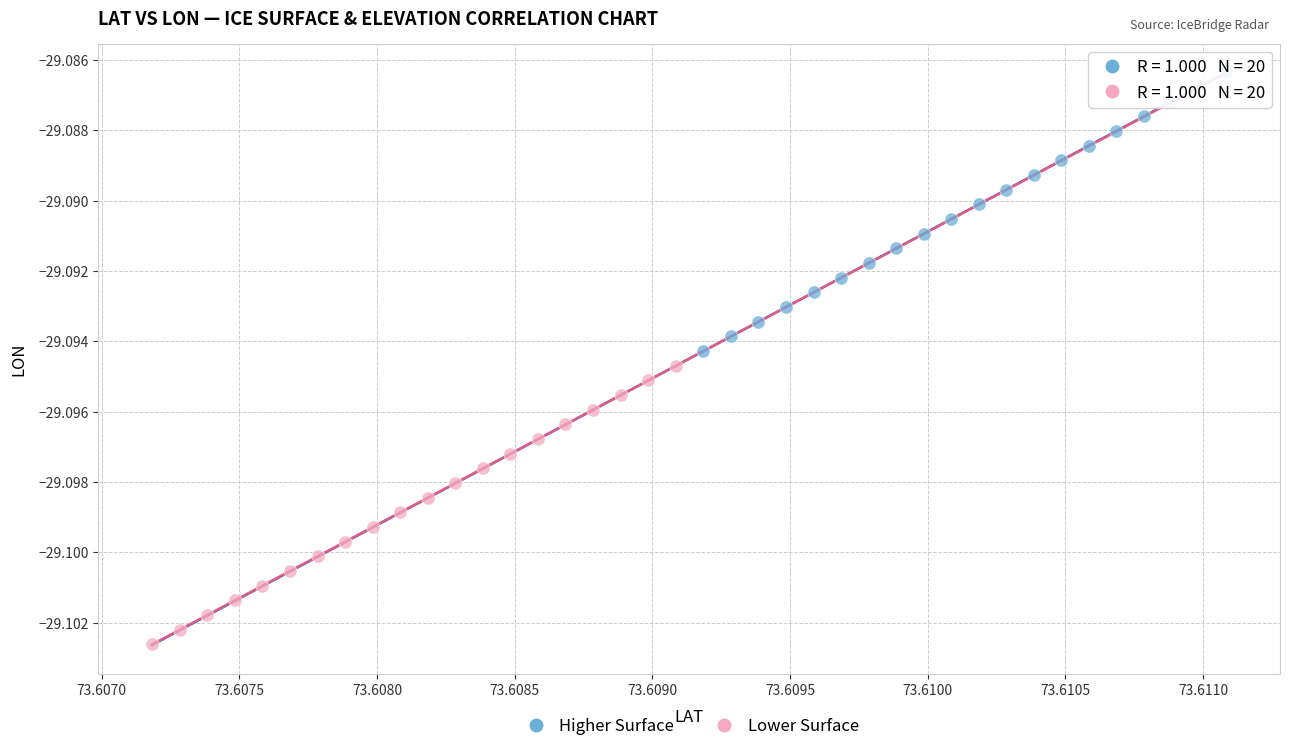

Which series contains the lowest Y value?

Lower Surface